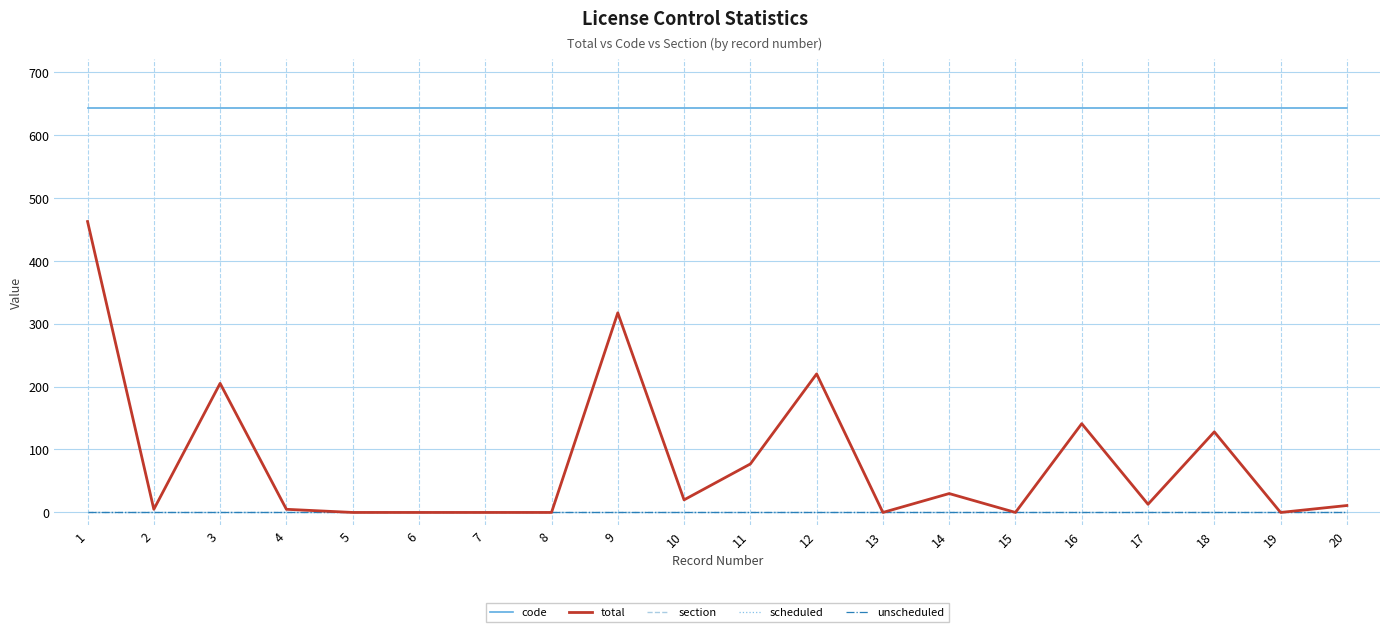

Is this an area chart (filled region under the line)?

No